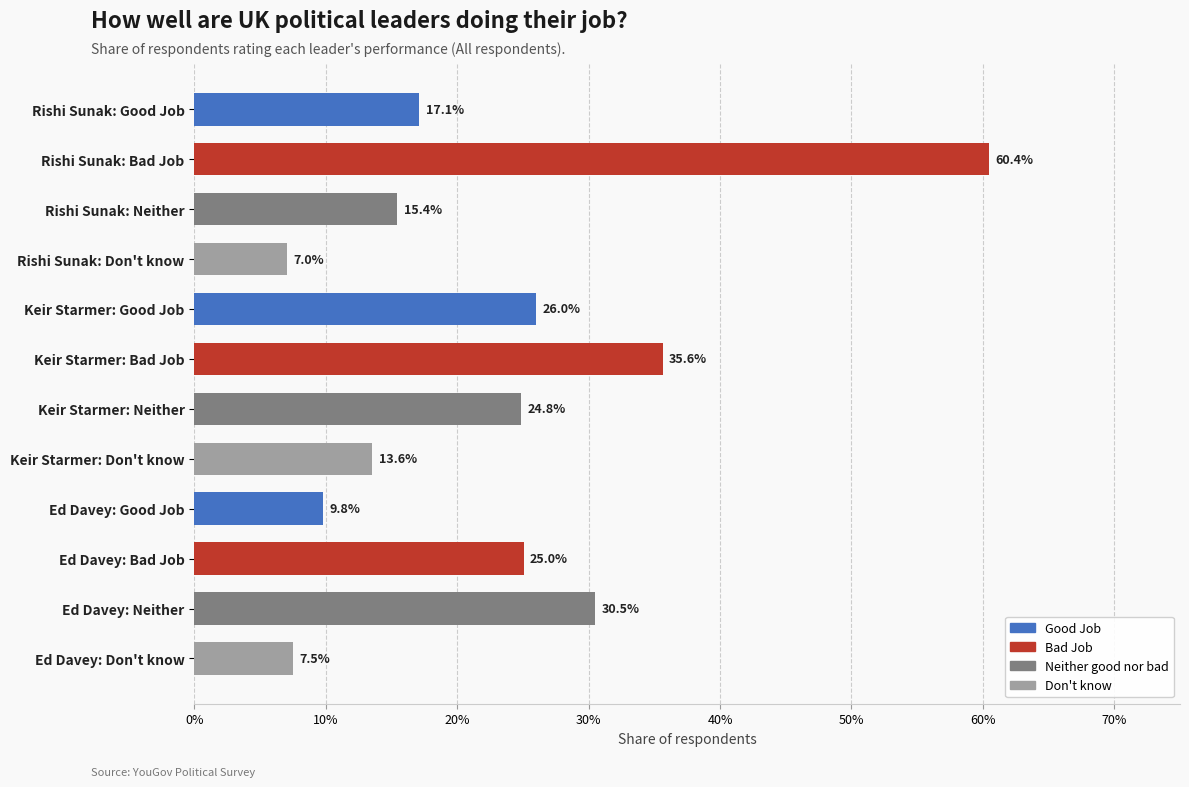

Are the bars horizontal?

Yes